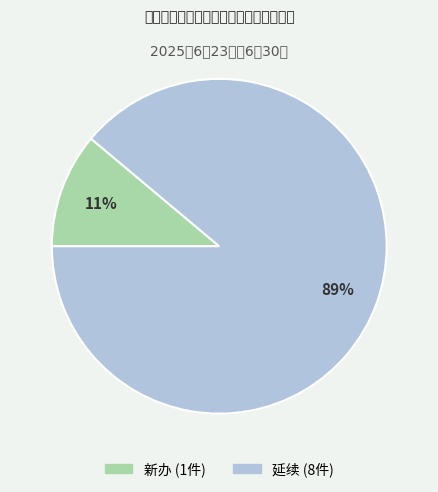

The 新办 slice represents 1% of the pie. True or false?

False